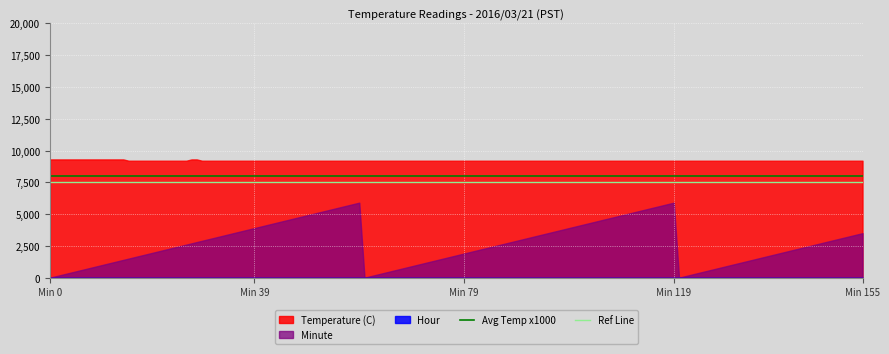

Which category has the lowest value in the Ref Line series?

Min 0